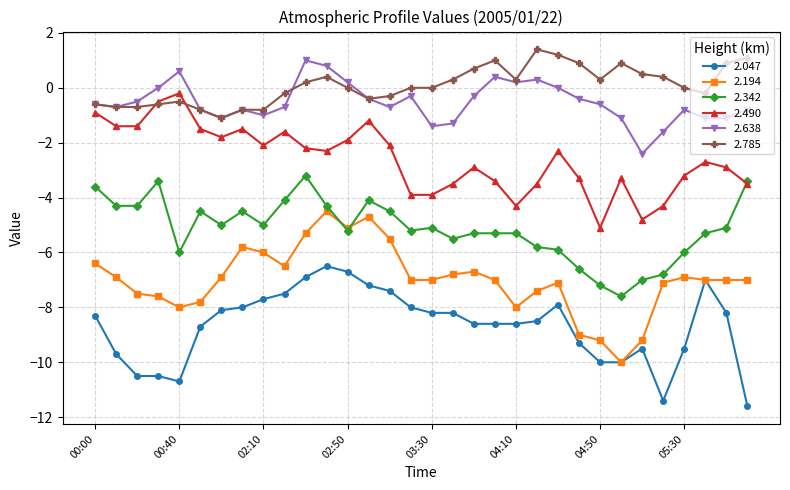

How many interior local peaks does the 2.490 series have?

8